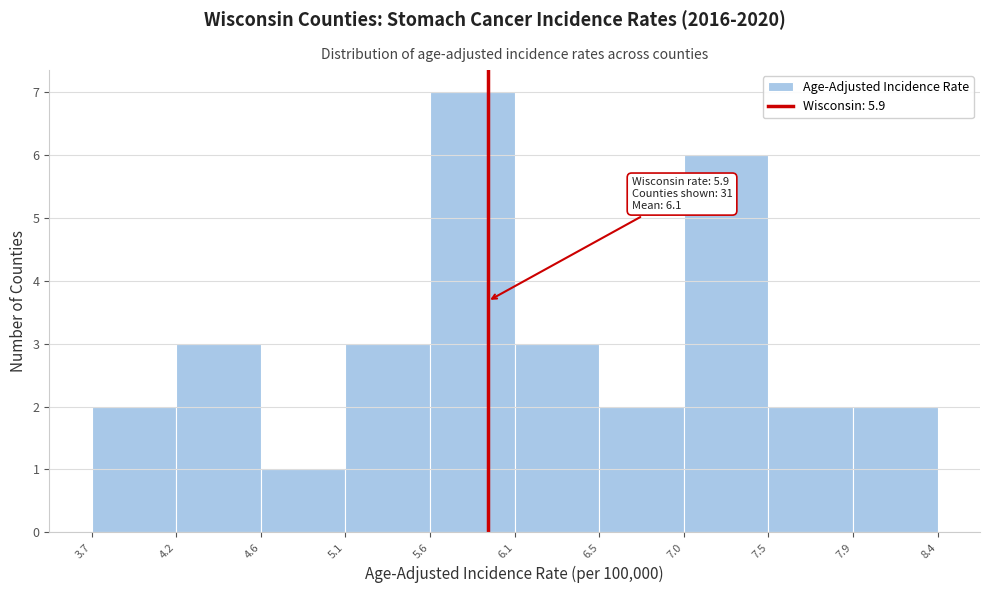

Which range on the x-axis has the tallest bar?

5.6 to 6.1